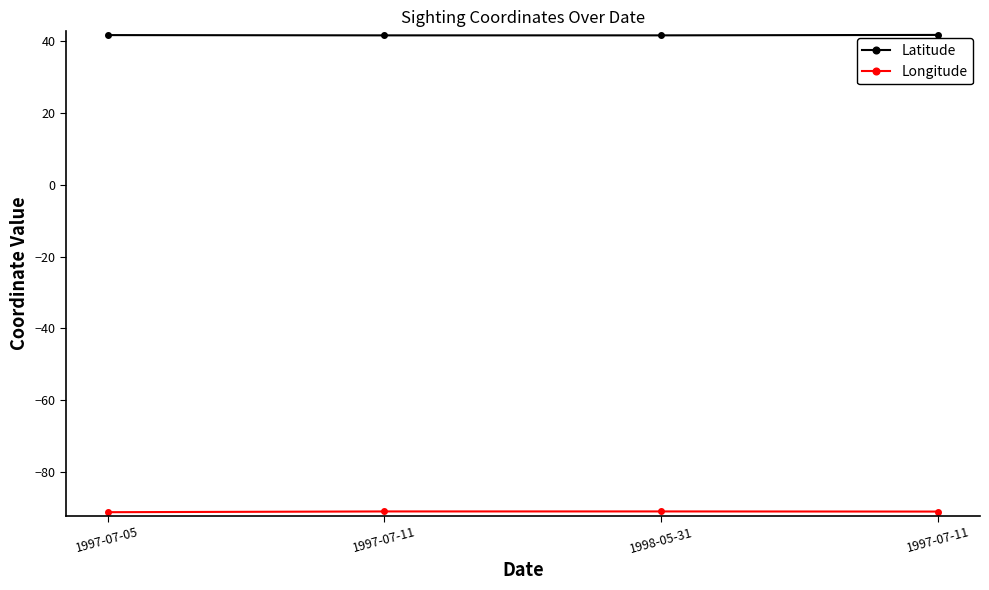

What is the lowest value of the Longitude series?

-91.3